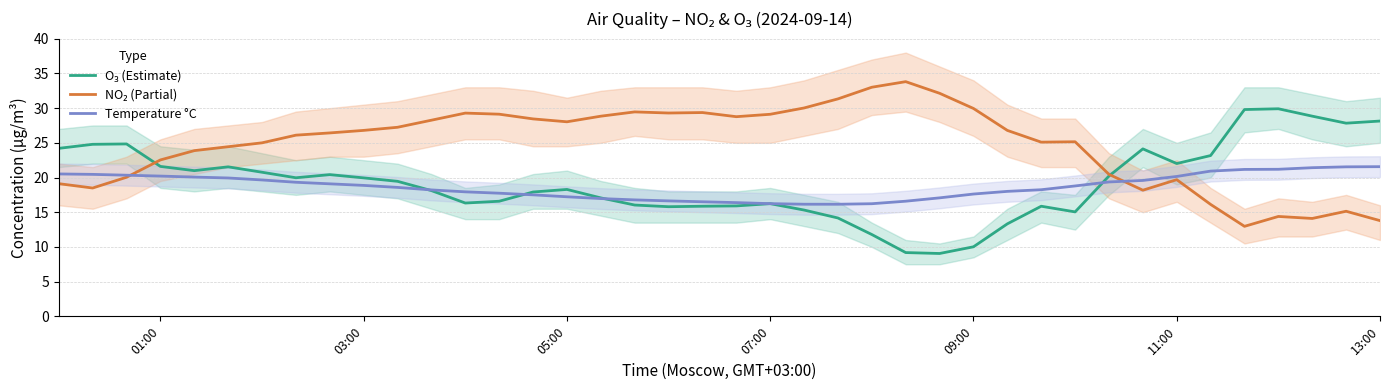

What is the lowest value of the Temperature °C series?

16.2